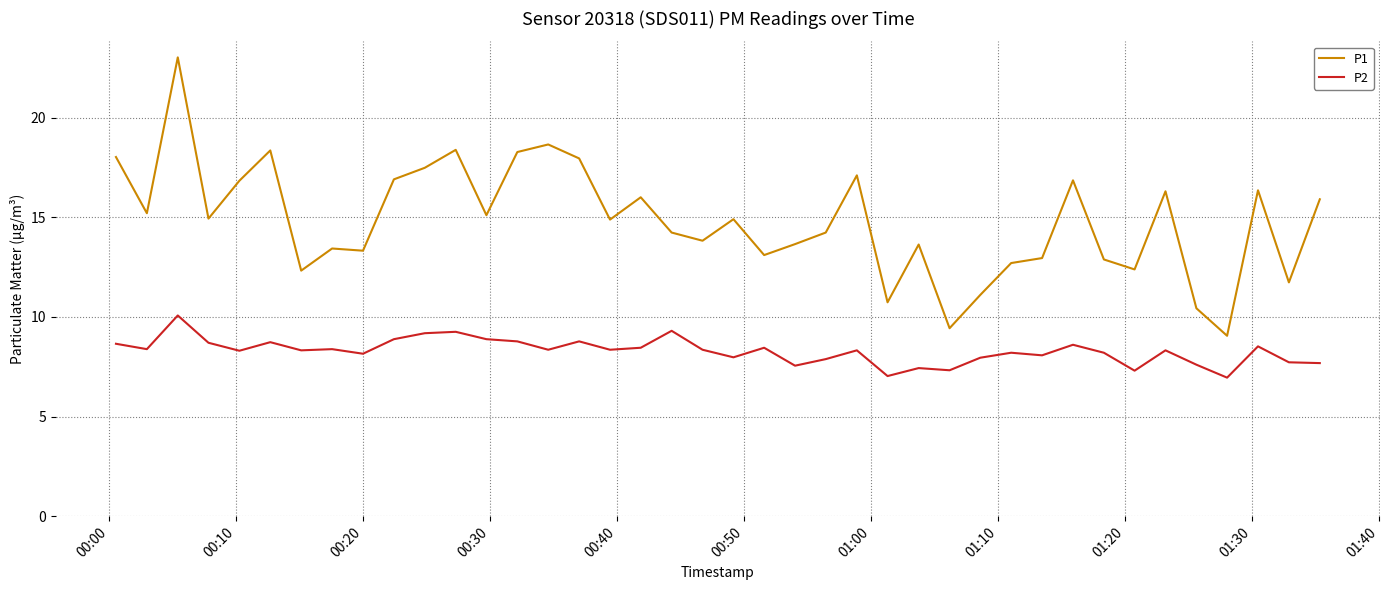

What is the greatest value displayed?

23.0